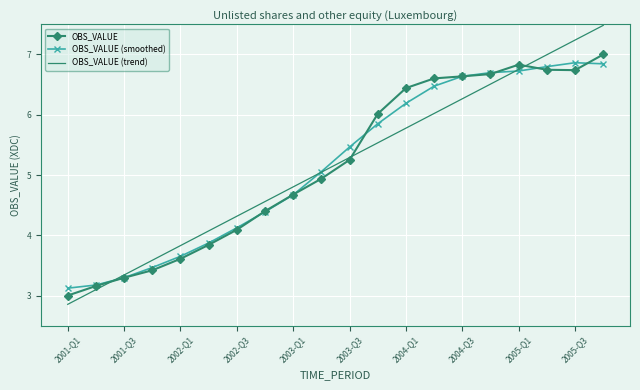

Rank the series by their maximum value, from highest to lowest.

OBS_VALUE (trend), OBS_VALUE, OBS_VALUE (smoothed)